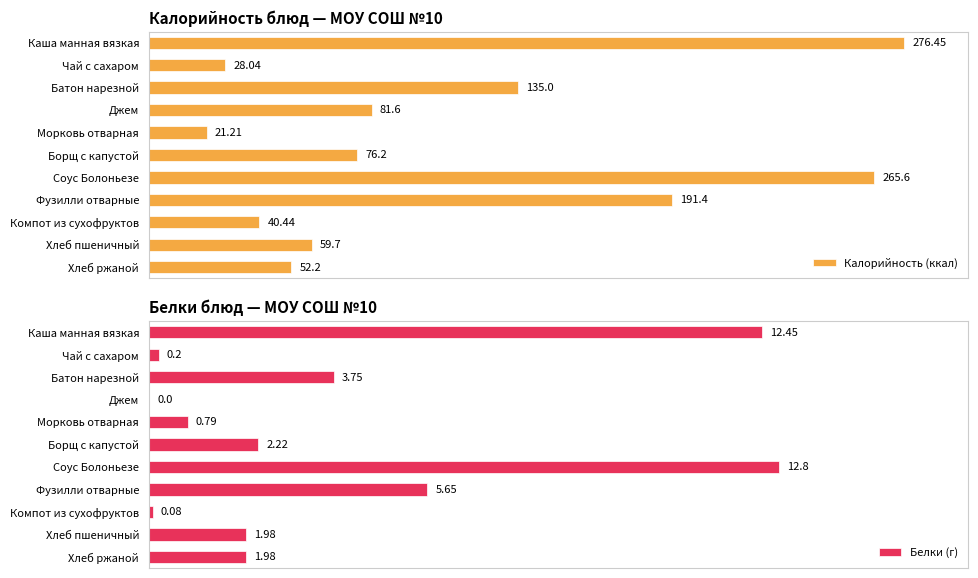

Does the chart contain stacked bars?

No